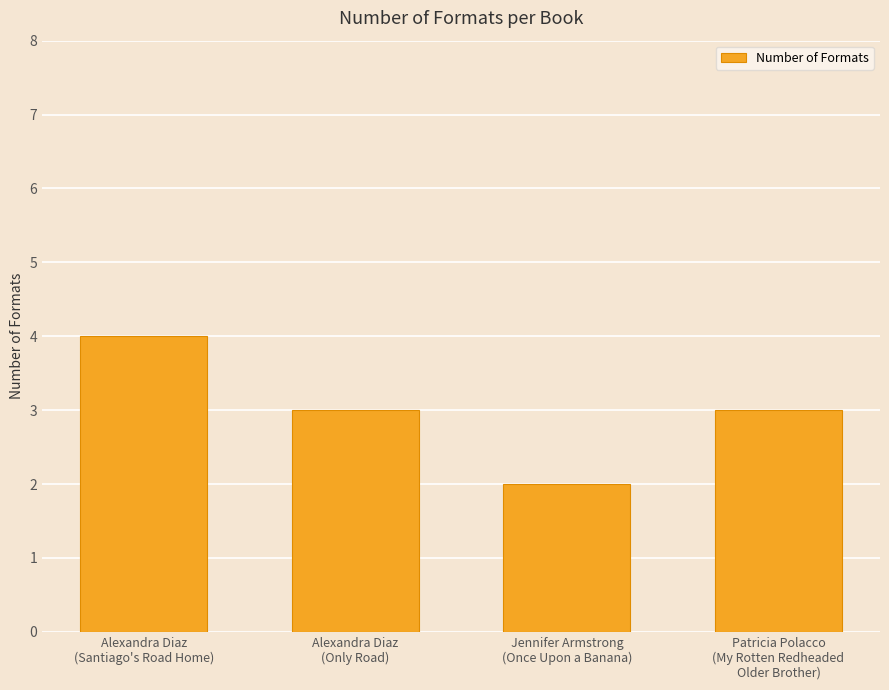

How many bars are there in total?

4